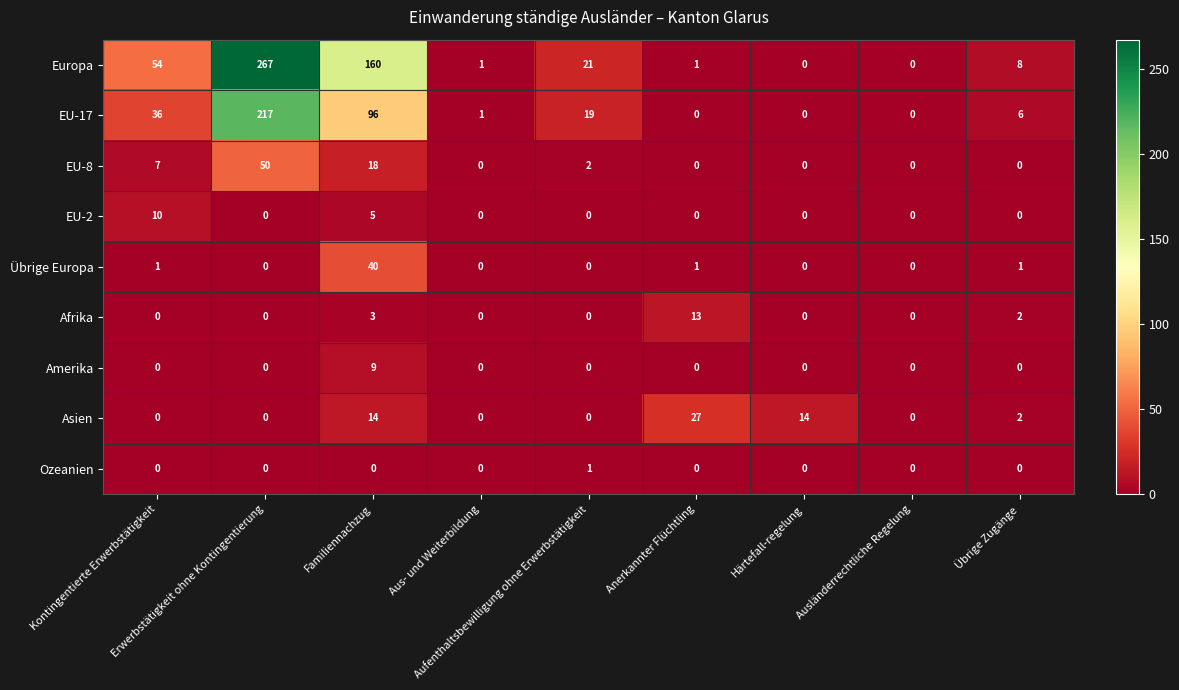

Which series has the widest spread of values?

Europa